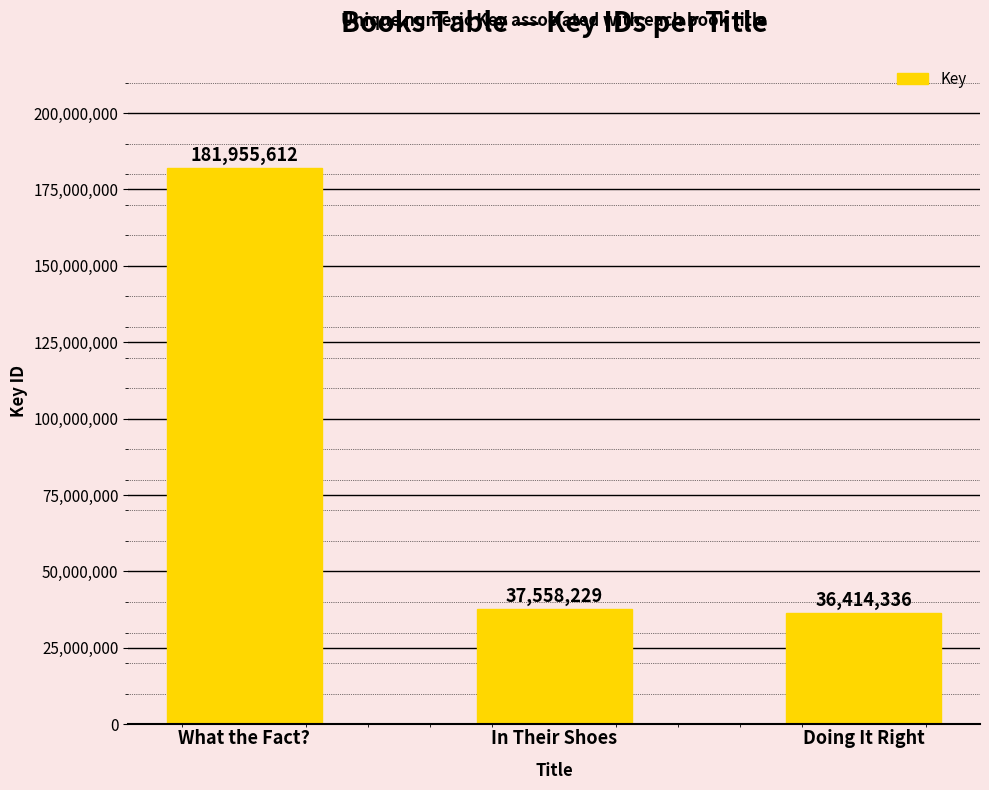

Where is the data nearest to the value 109184974?

In Their Shoes